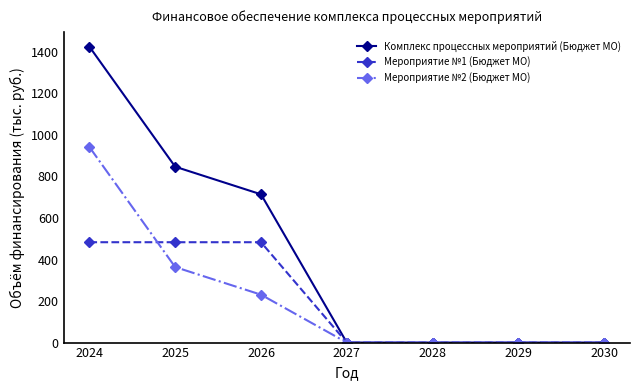

Which series has the widest spread of values?

Комплекс процессных мероприятий (Бюджет МО)